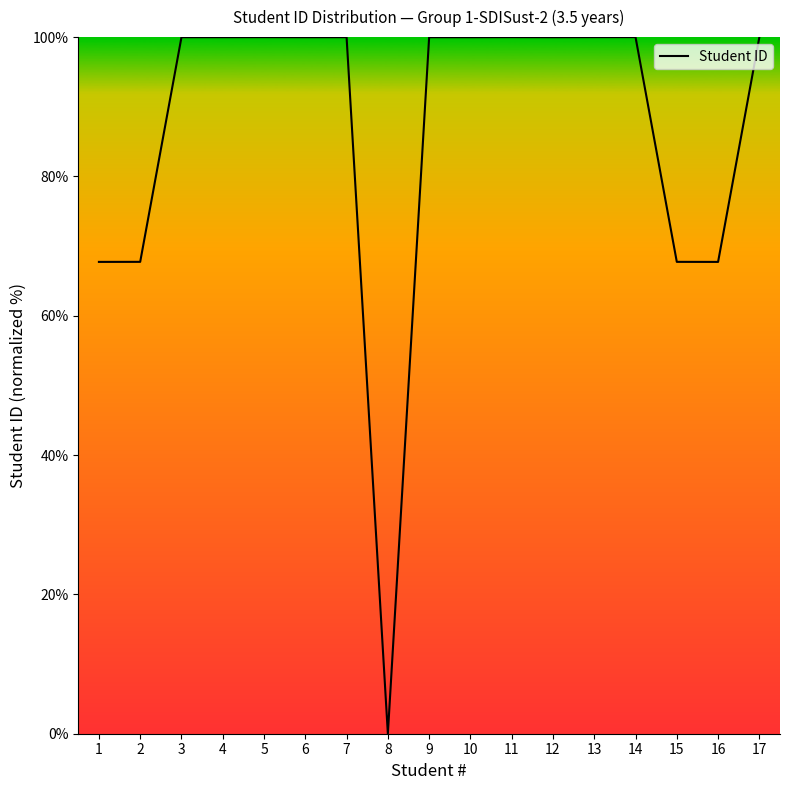

What is the maximum value shown in the chart?

100.0